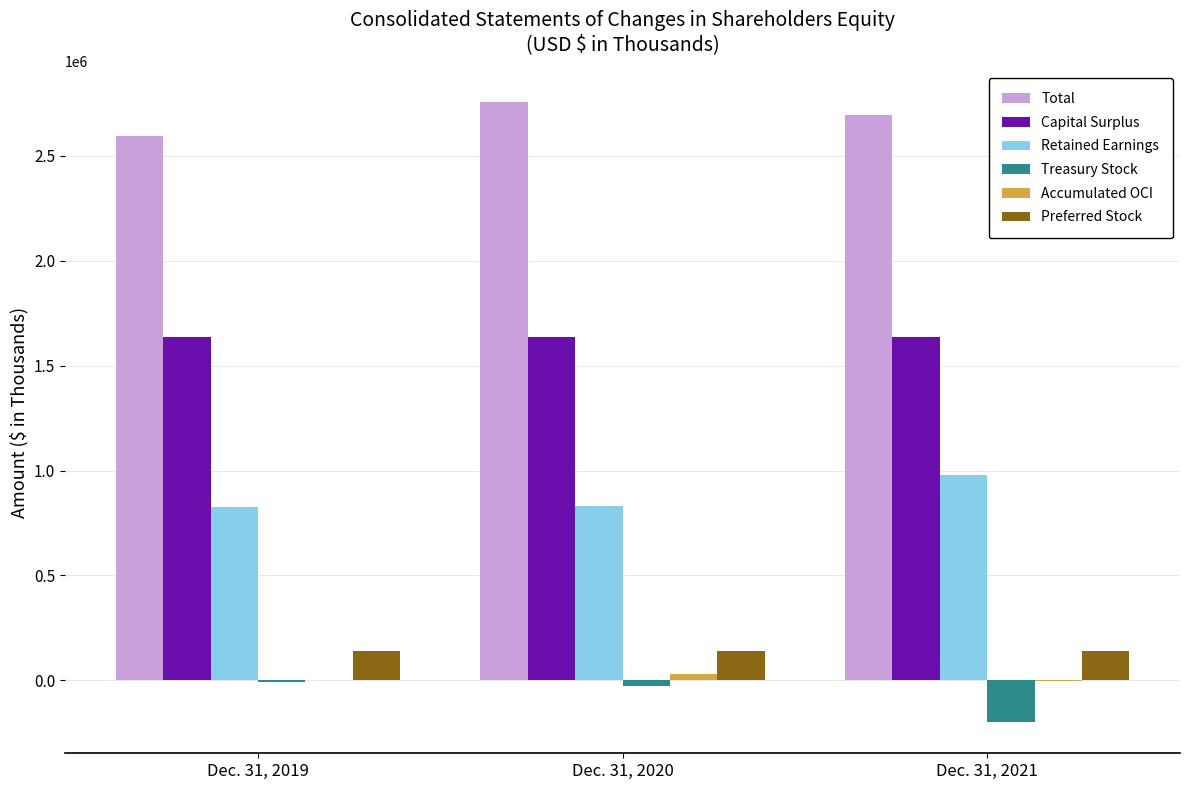

True or false: Retained Earnings has a value of 977765 at Dec. 31, 2021.

True